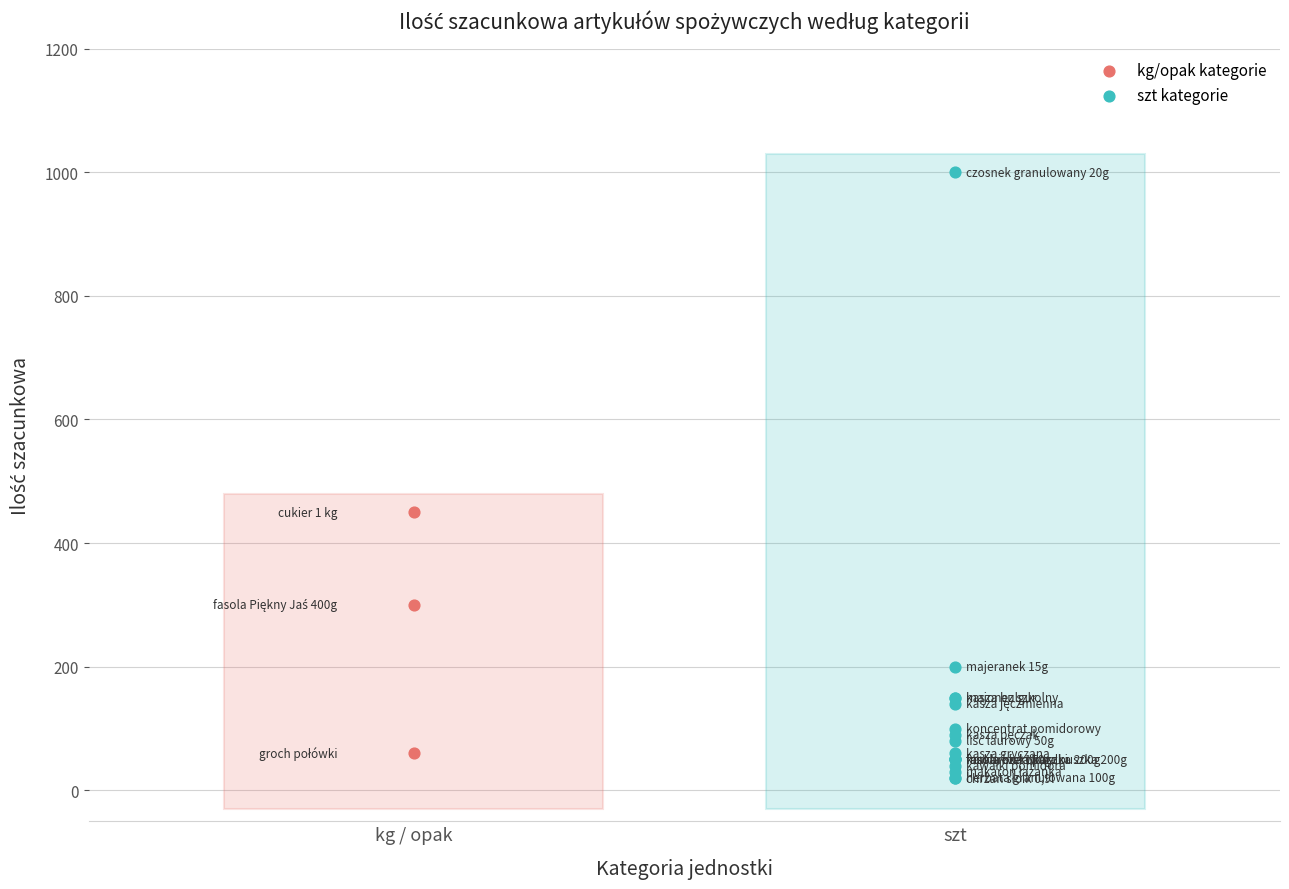

Which series has the largest Y range (max minus min)?

szt kategorie